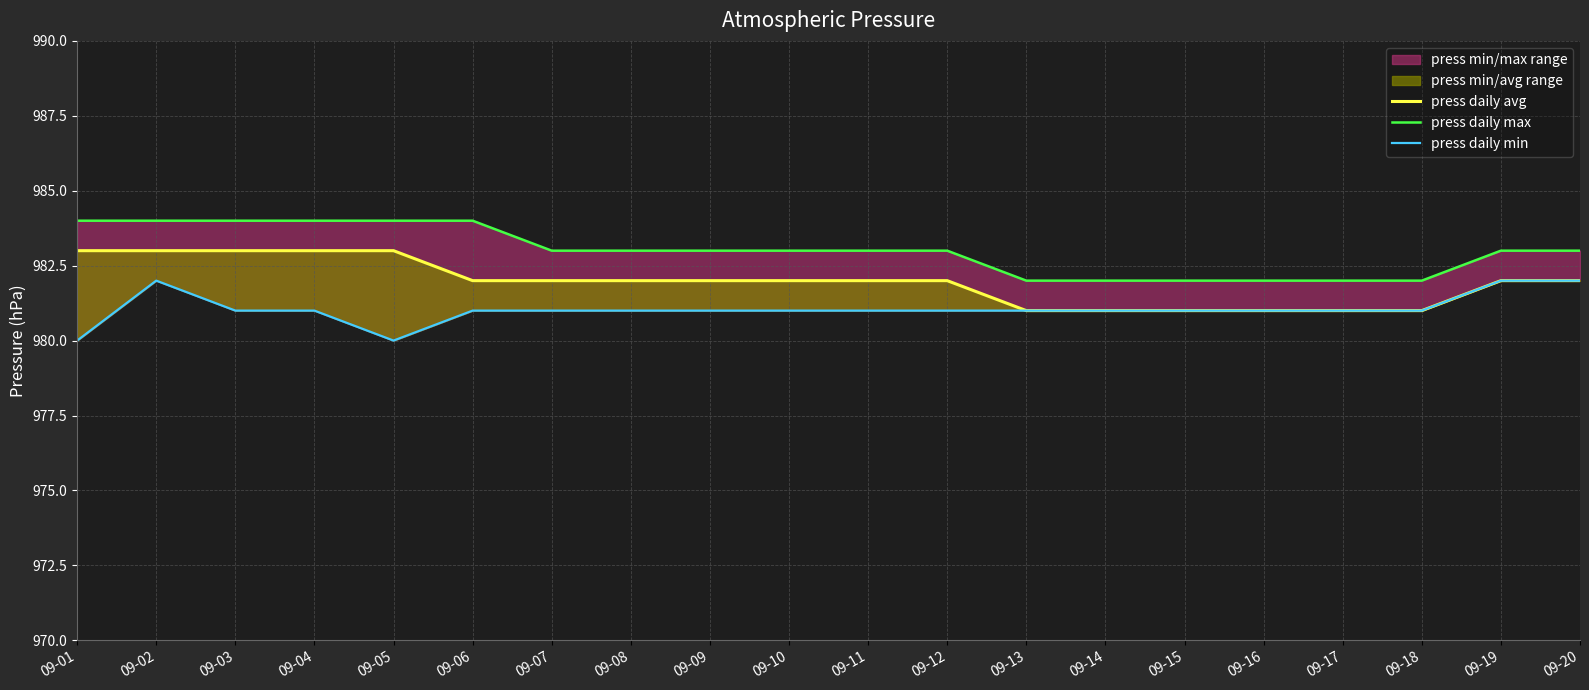

What is the sum of all press daily min values?

19621